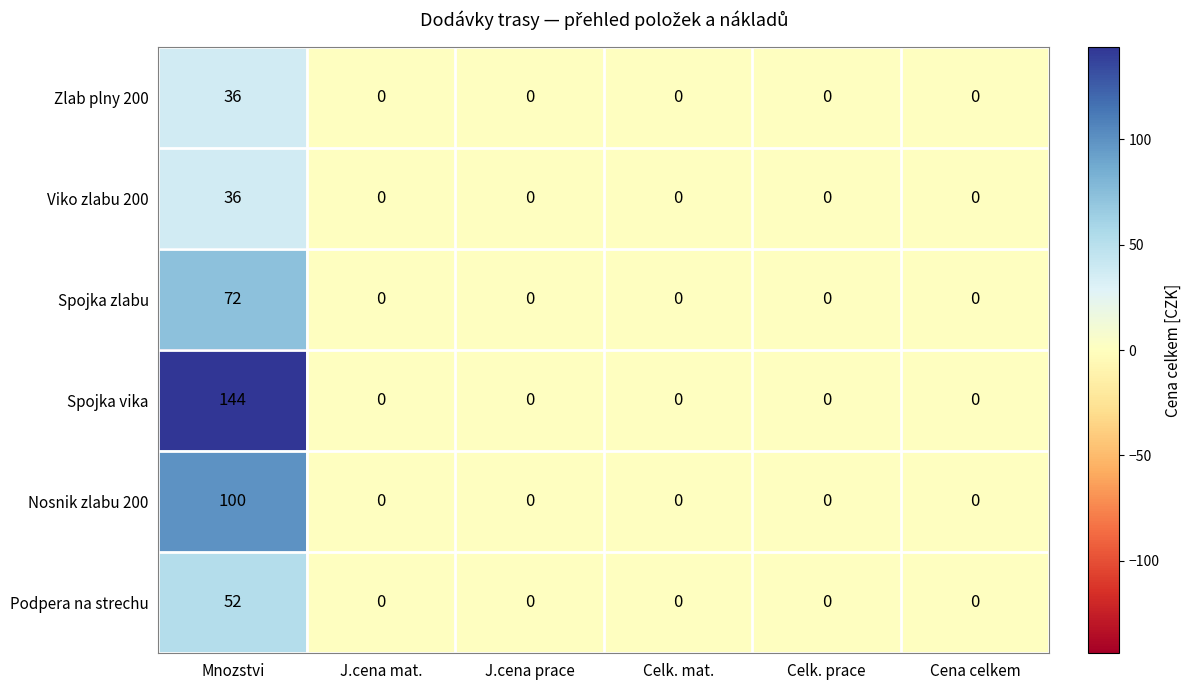

What is the difference between the highest and lowest values at Mnozstvi?

108